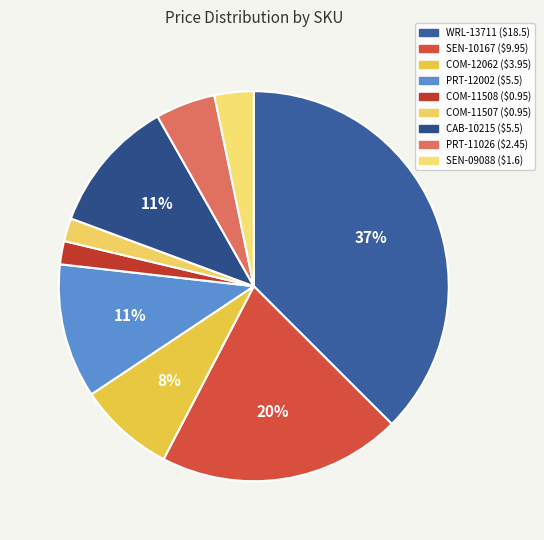

What percentage is the COM-12062 slice, to the nearest percent?

8%